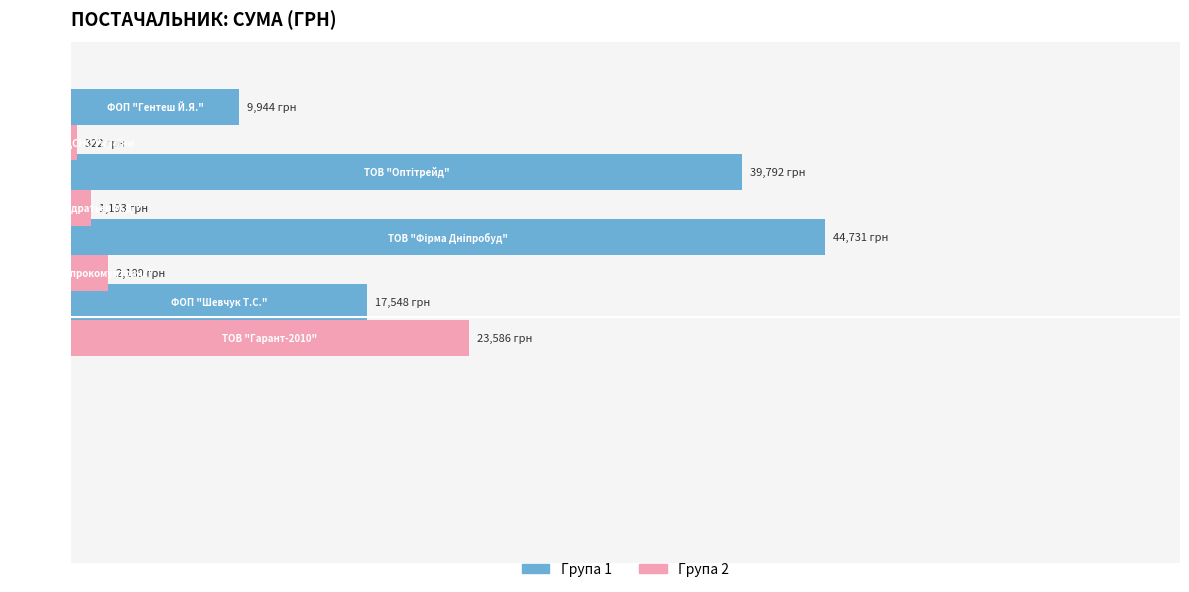

True or false: Група 1 (сині) has a value of 24751.9 at 0.

False